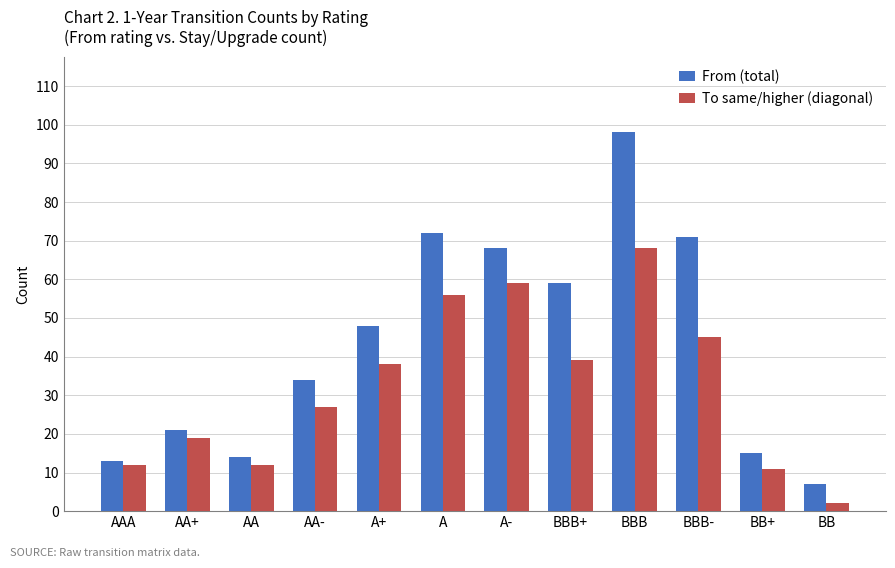

Which series has the widest spread of values?

From (total)